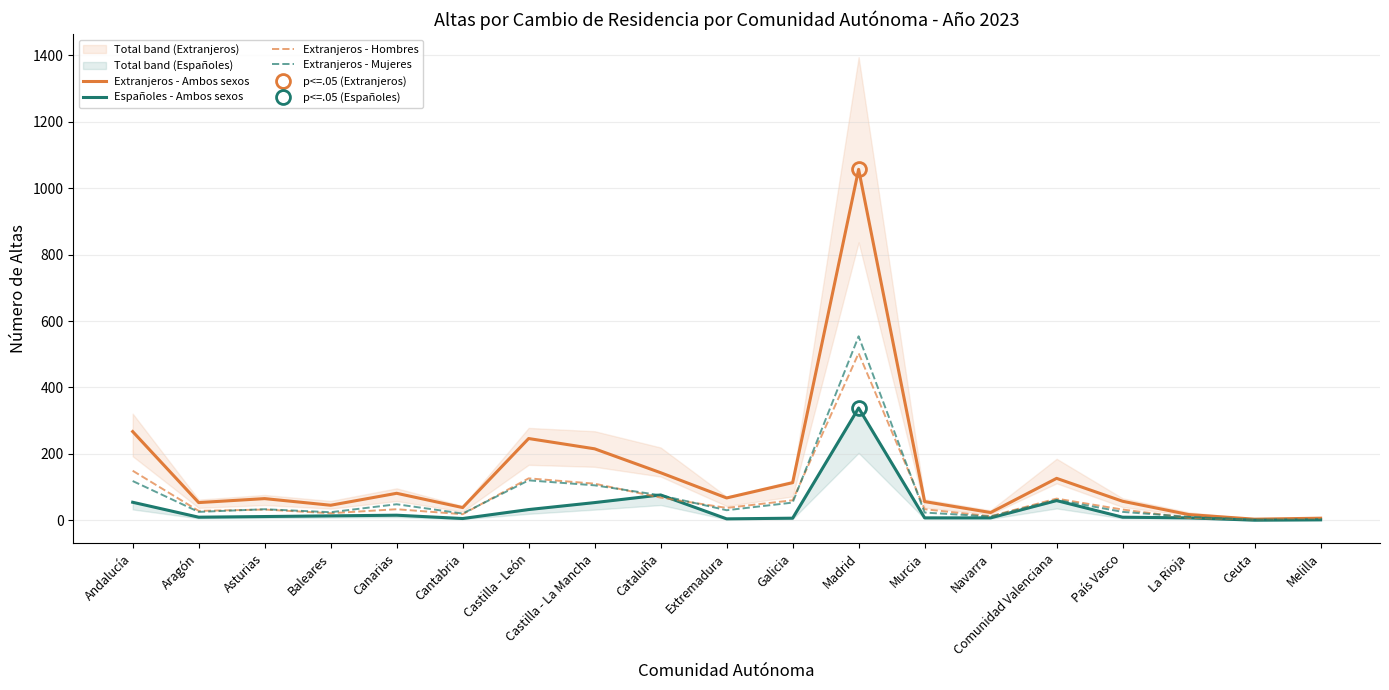

What is the label of the 4th point from the right?

País Vasco